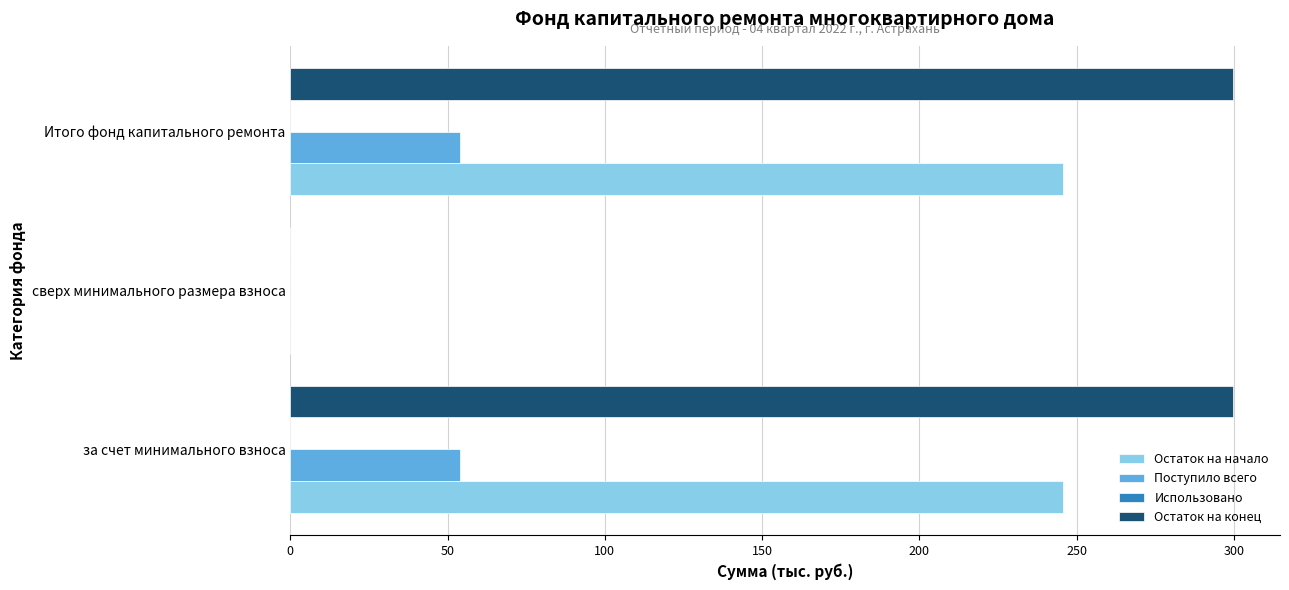

Read the Остаток на конец value at за счет минимального взноса.

299.7